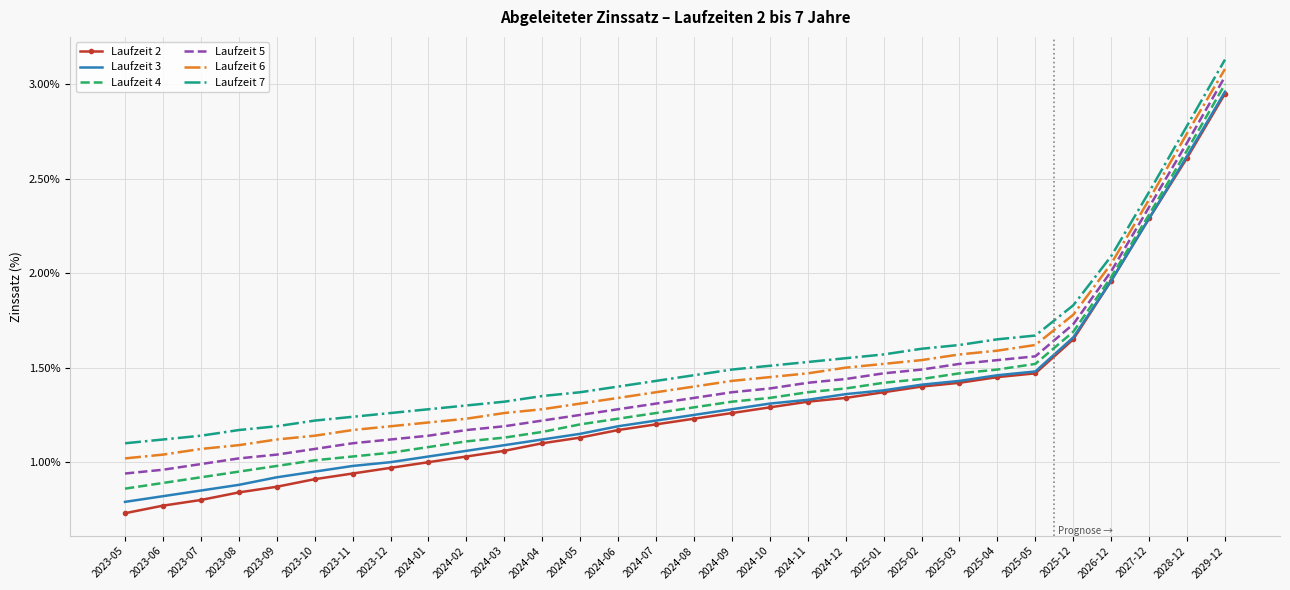

Which label corresponds to the largest value in the chart?

2029-12